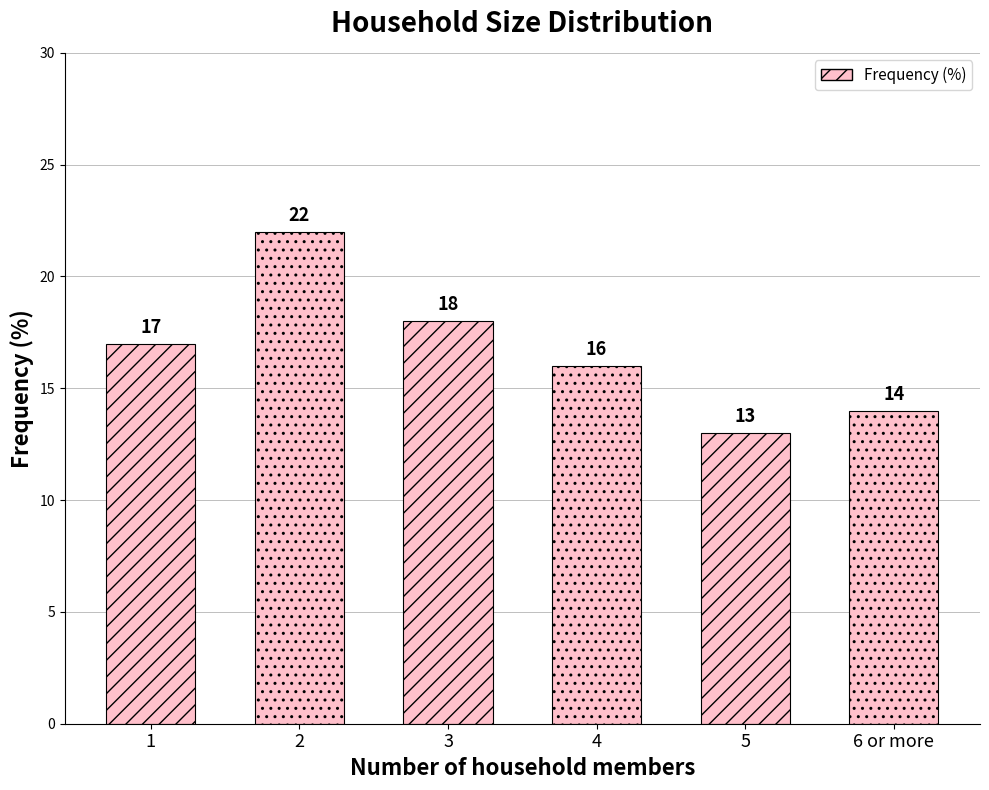

Does the chart contain stacked bars?

No